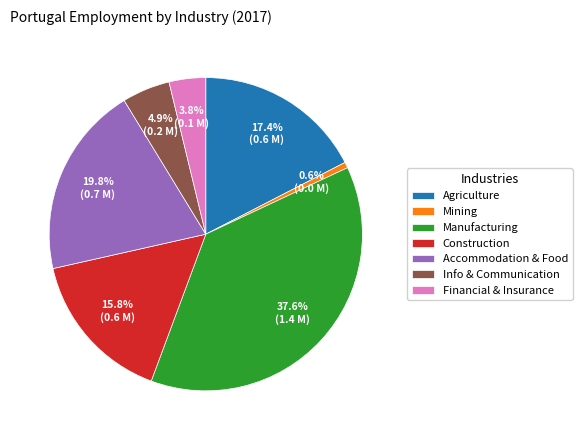

Does Agriculture account for over 50% of the chart?

No